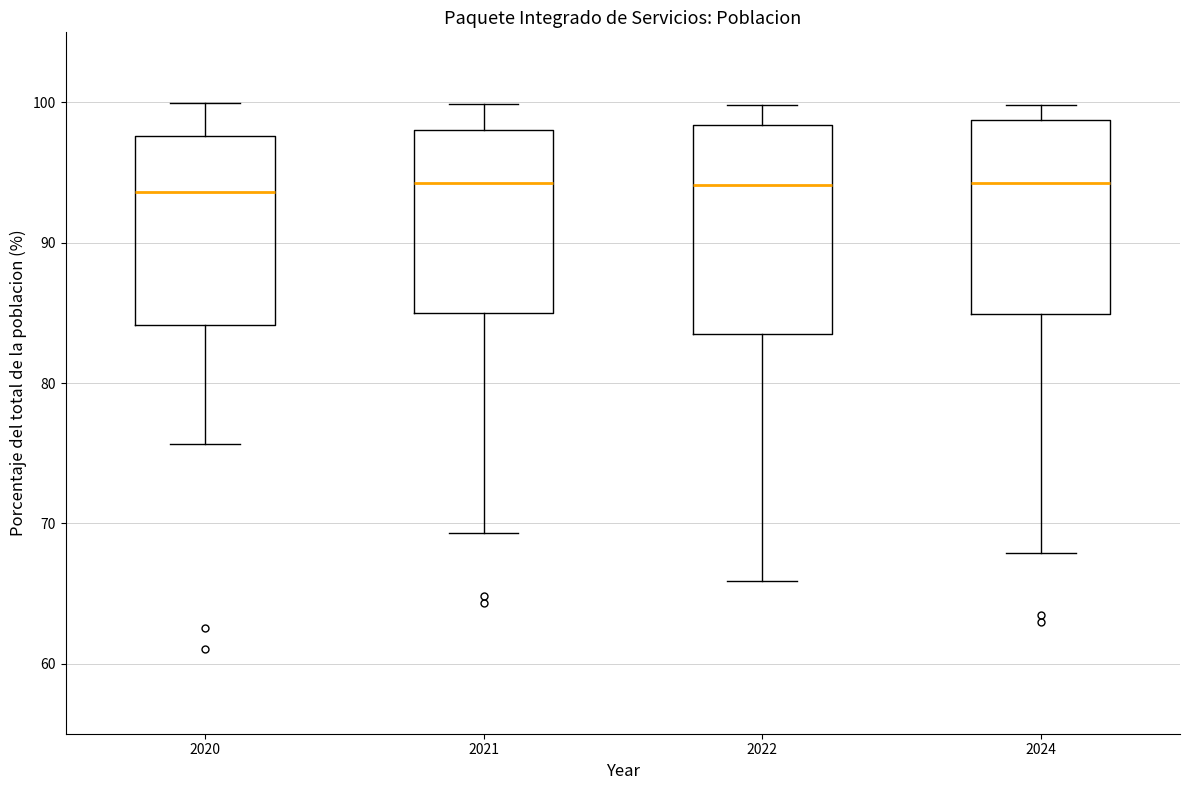

Where does the upper whisker of the box at x = 2022 end on the y-axis? The values are not printed on the chart, so give them approximately, as read against the axis.

100